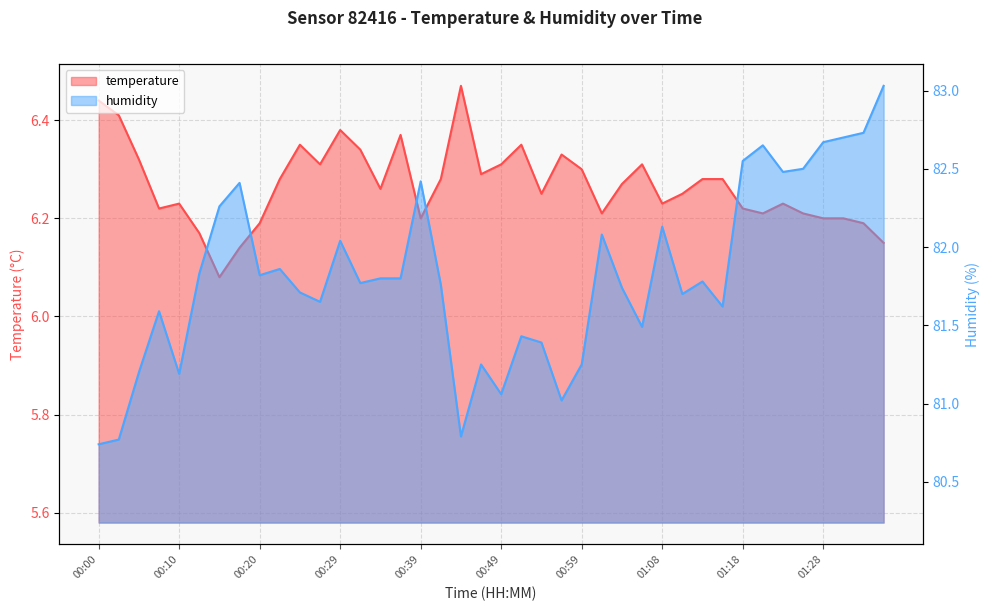

What is the label of the 1st point from the right?

01:35